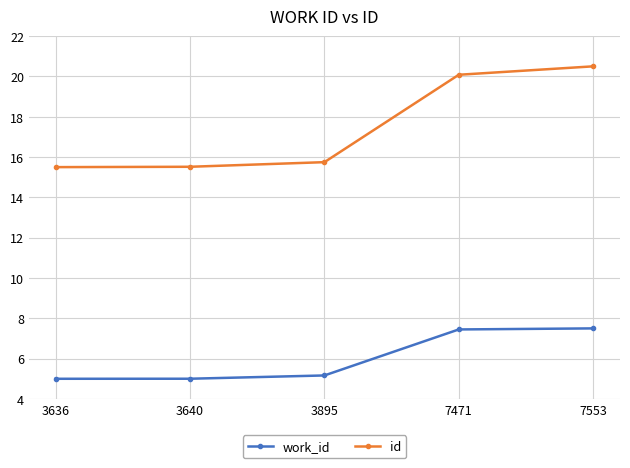

What is the maximum value shown in the chart?

20.5